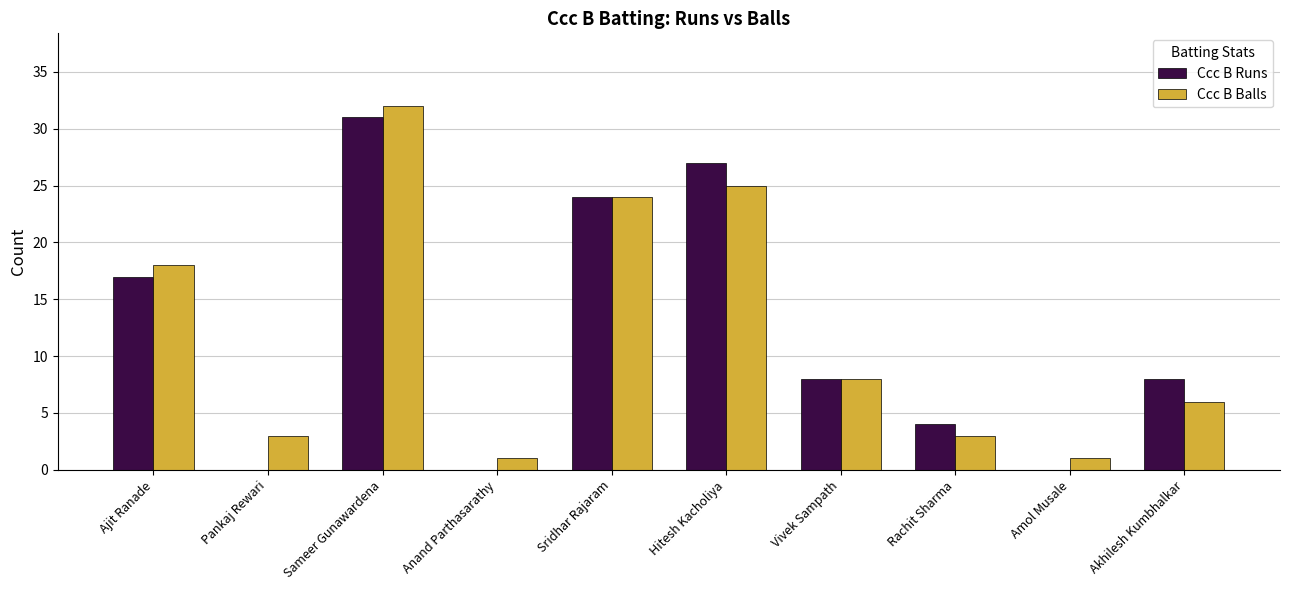

What is the sum of the Ccc B Balls values at Amol Musale and Anand Parthasarathy?

2